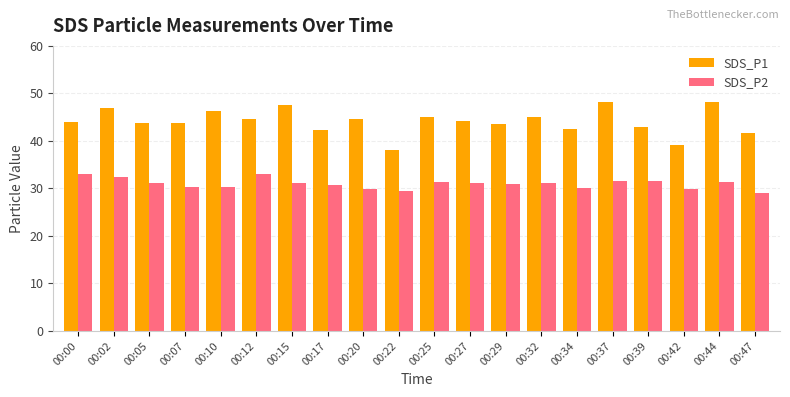

Does the chart contain any negative values?

No